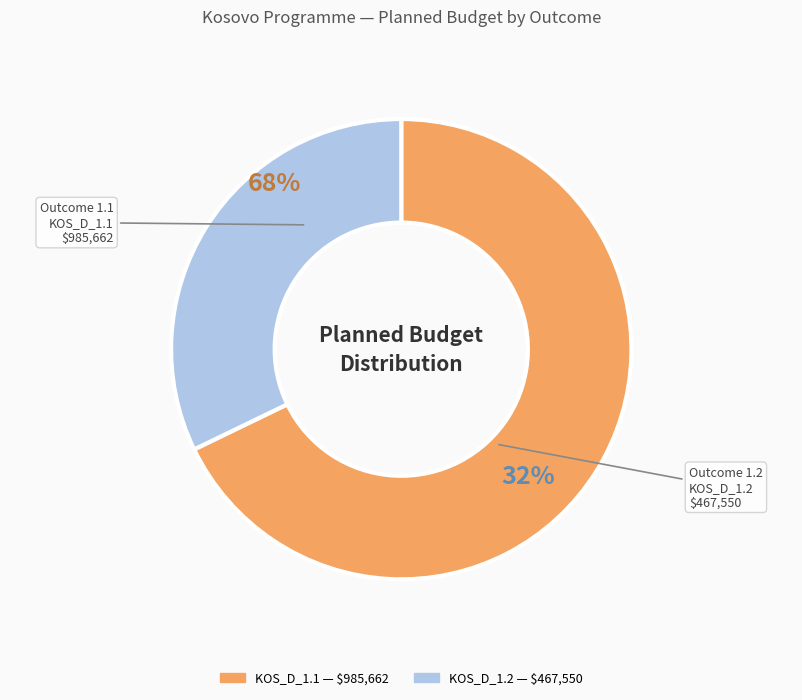

How many slices are in this pie chart?

2